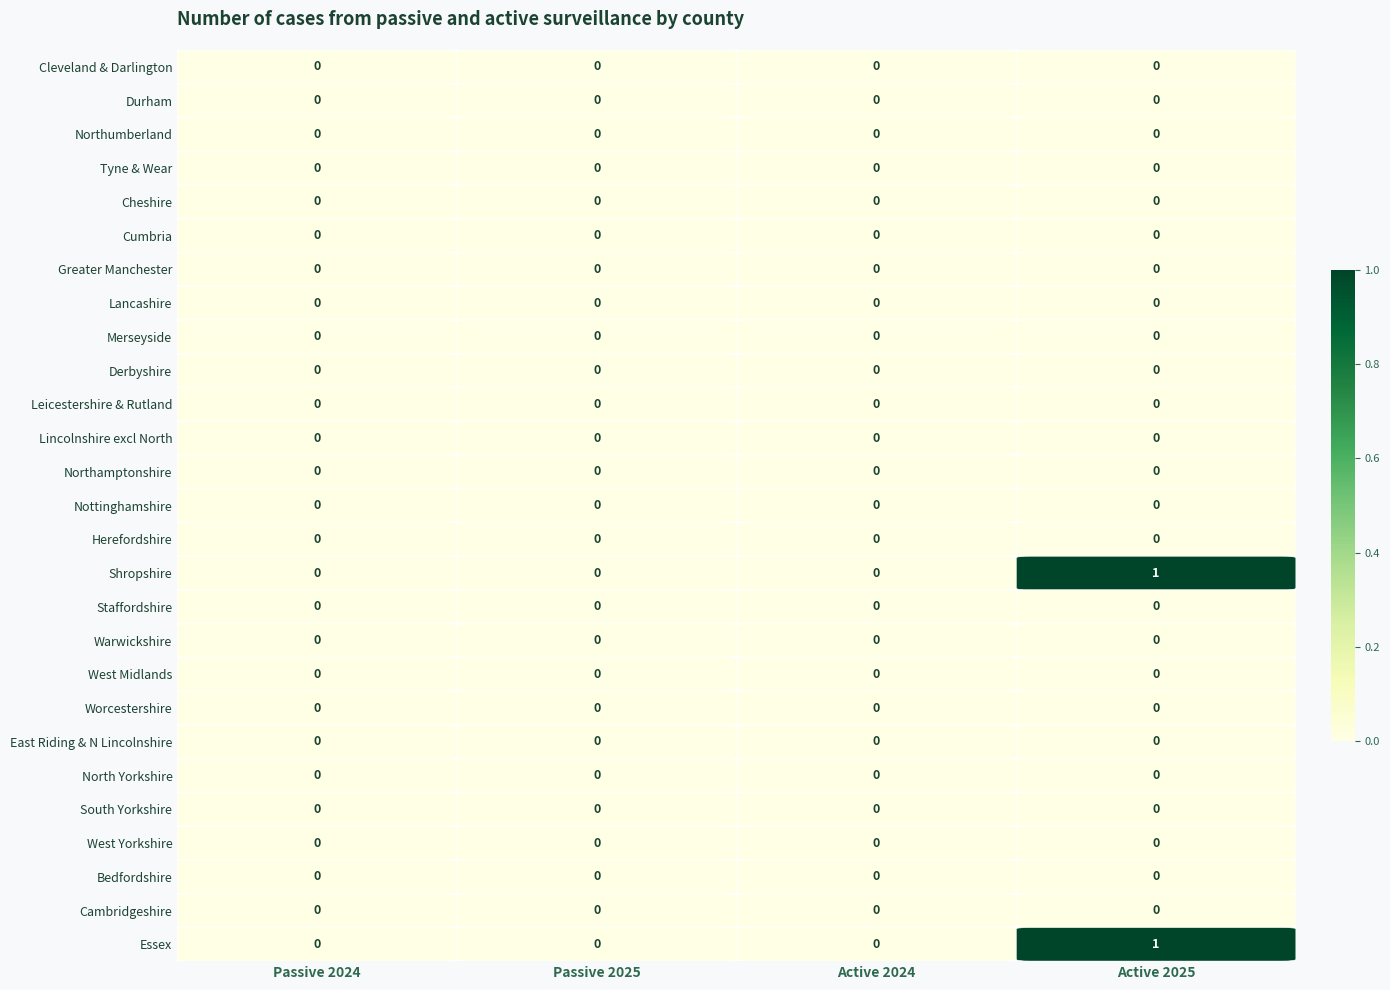

Which label corresponds to the largest value in the chart?

Active 2025